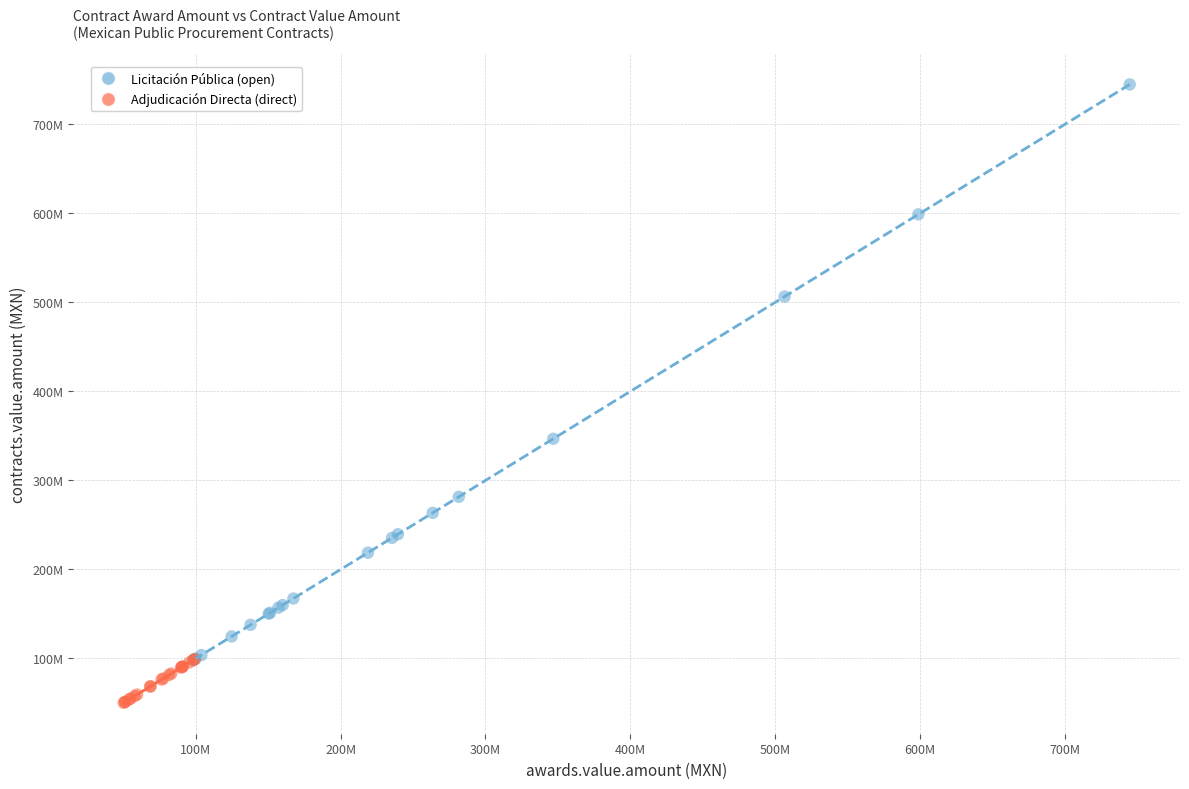

Which series has the widest spread of Y values?

Licitación Pública (open)